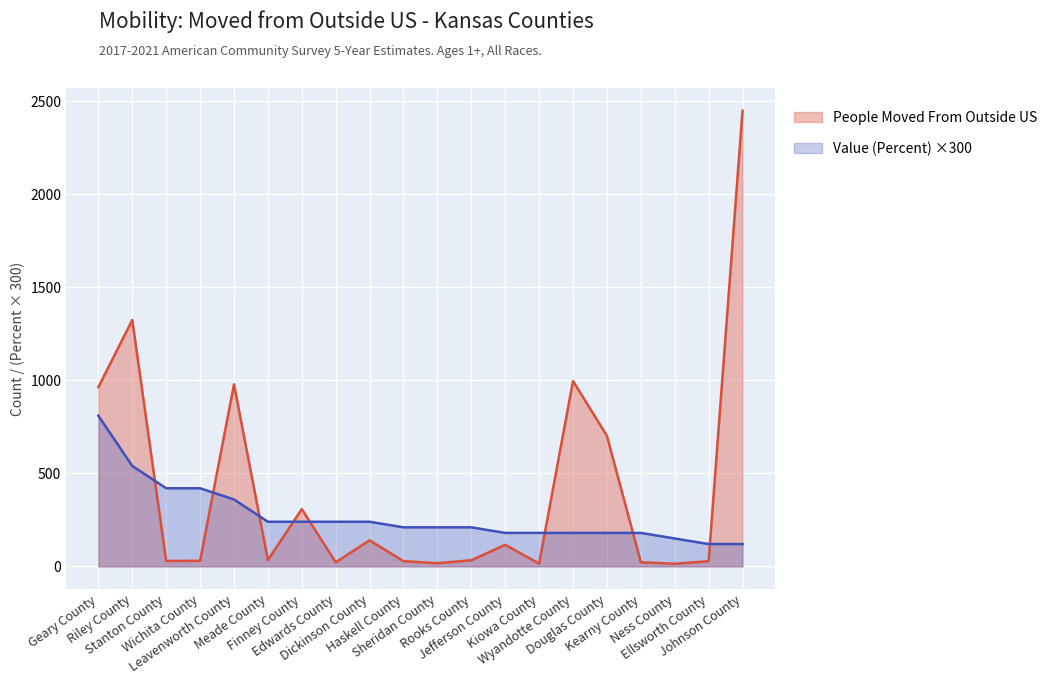

Between Wyandotte County and Sheridan County, which is larger?

Wyandotte County